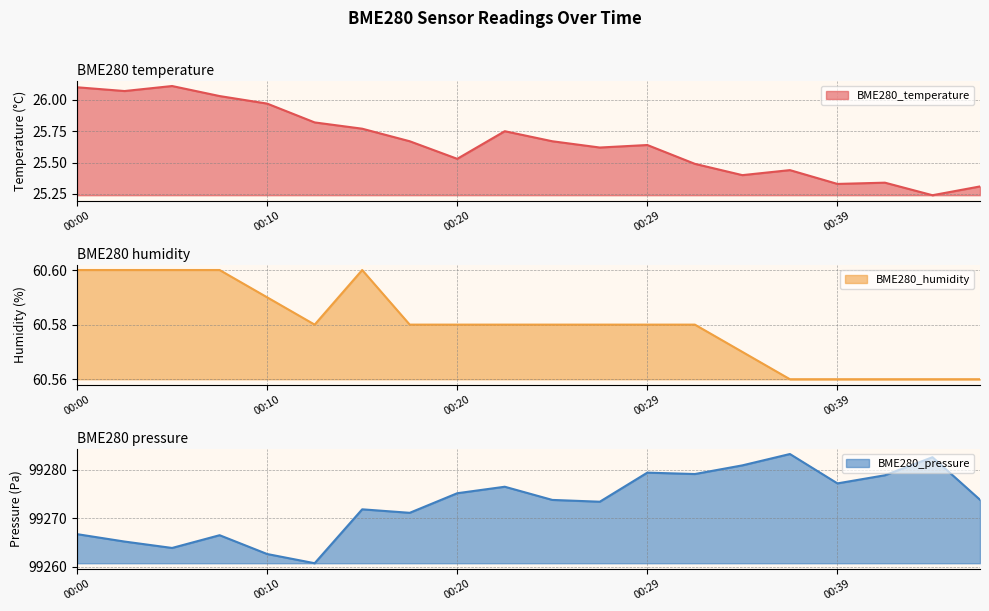

Where is BME280_pressure nearest to the value 99271?

00:17